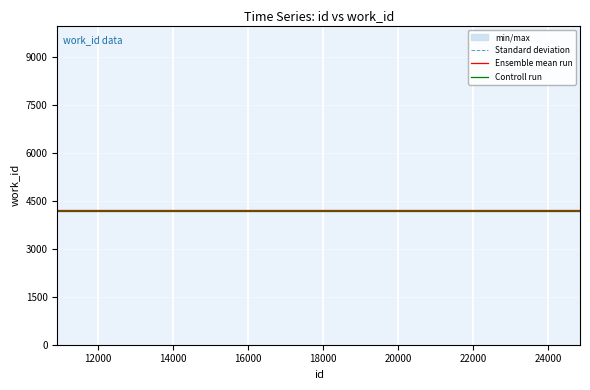

What is the value of the Ensemble mean run point at the 5th from the left?

4209.0